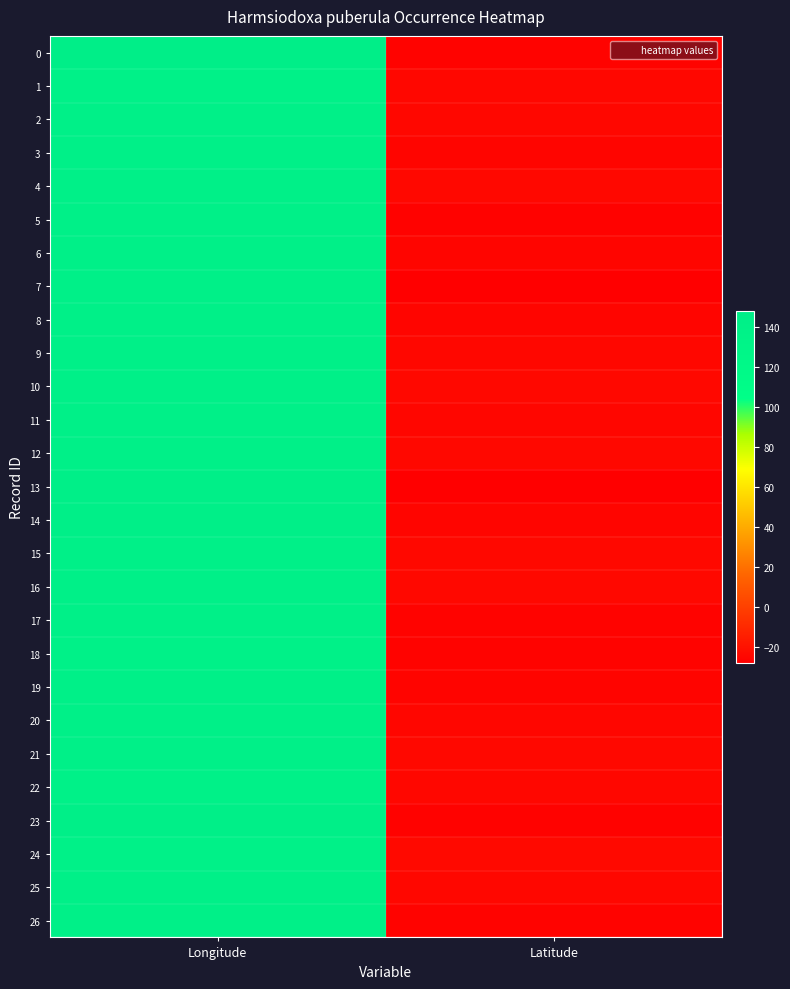

Between Longitude and Latitude, which is larger?

Longitude